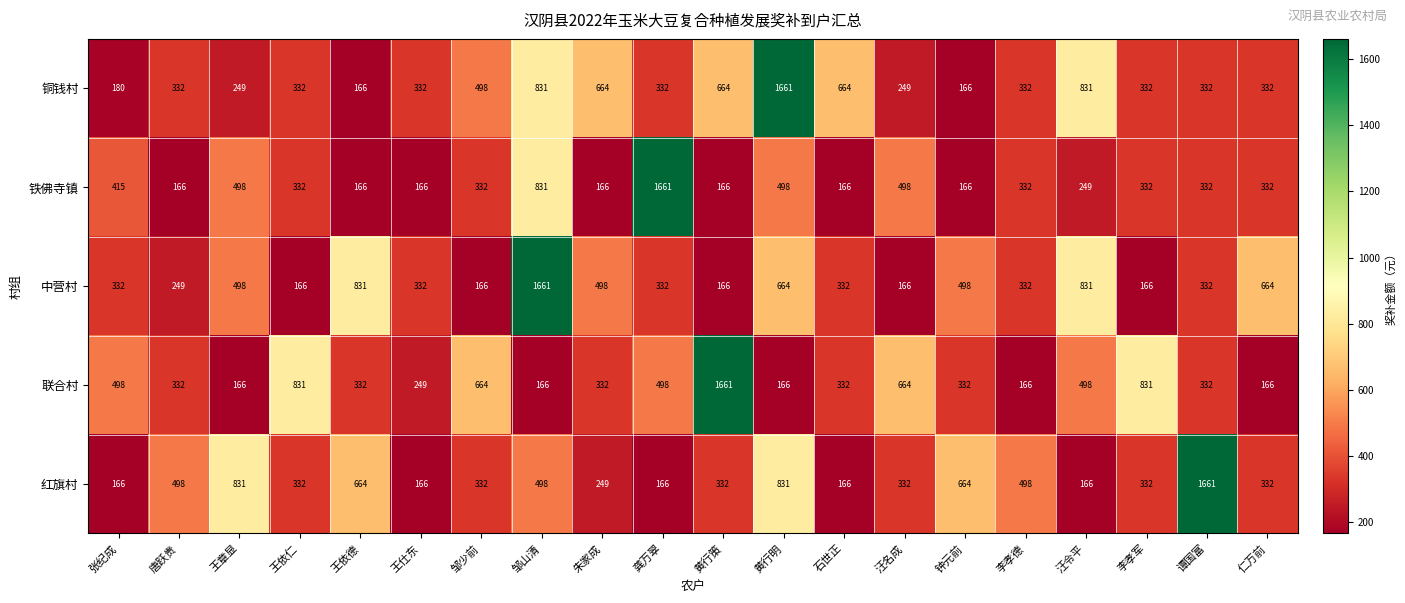

What value does the 中营村 series have at 朱家成?

498